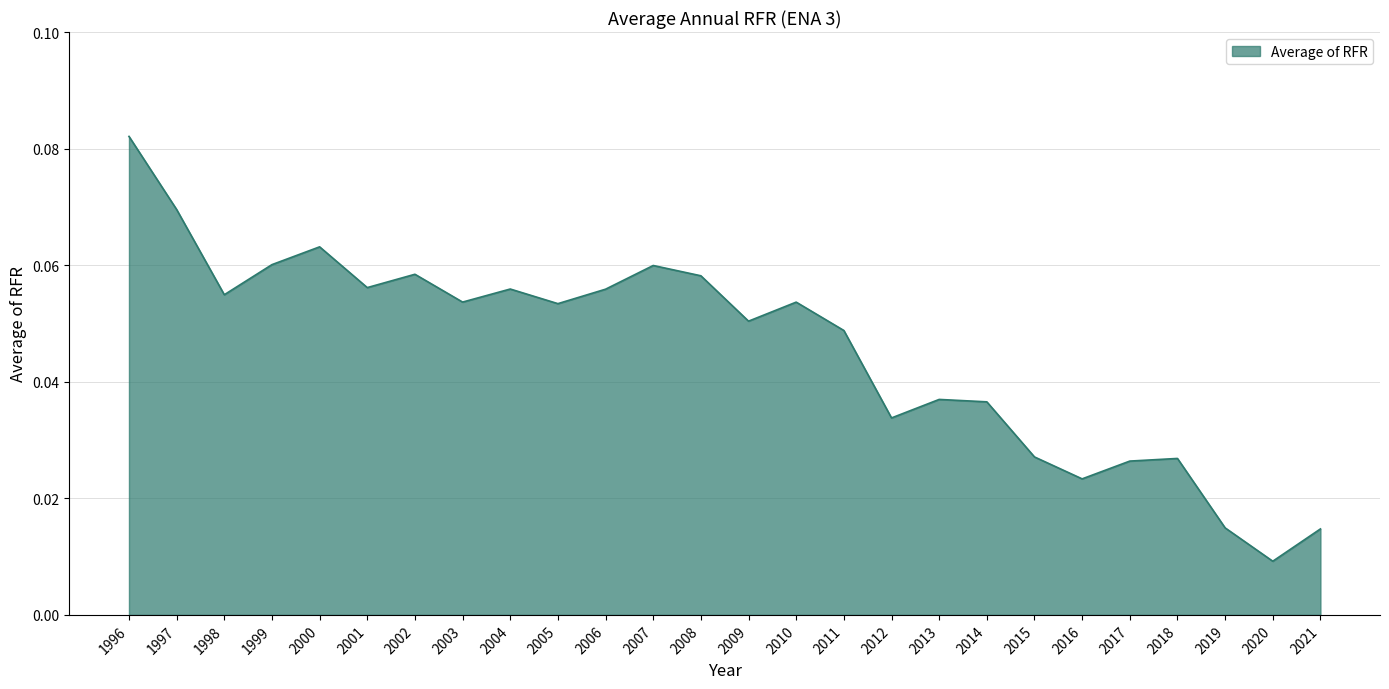

Which category has the highest value across all series?

1996